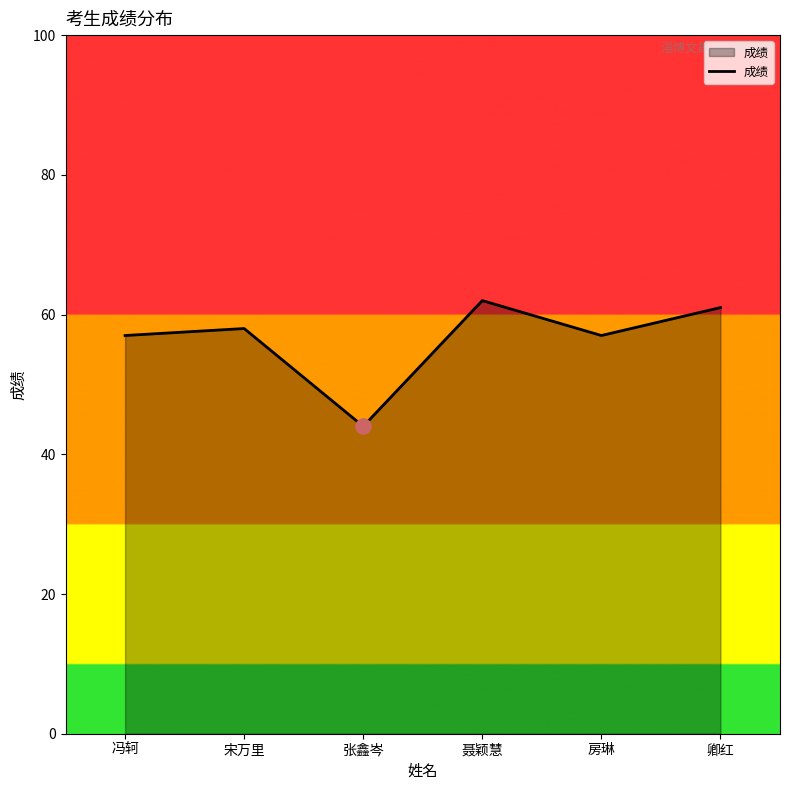

Approximately how many times larger is the value at 卿红 compared to 房琳?

1.1